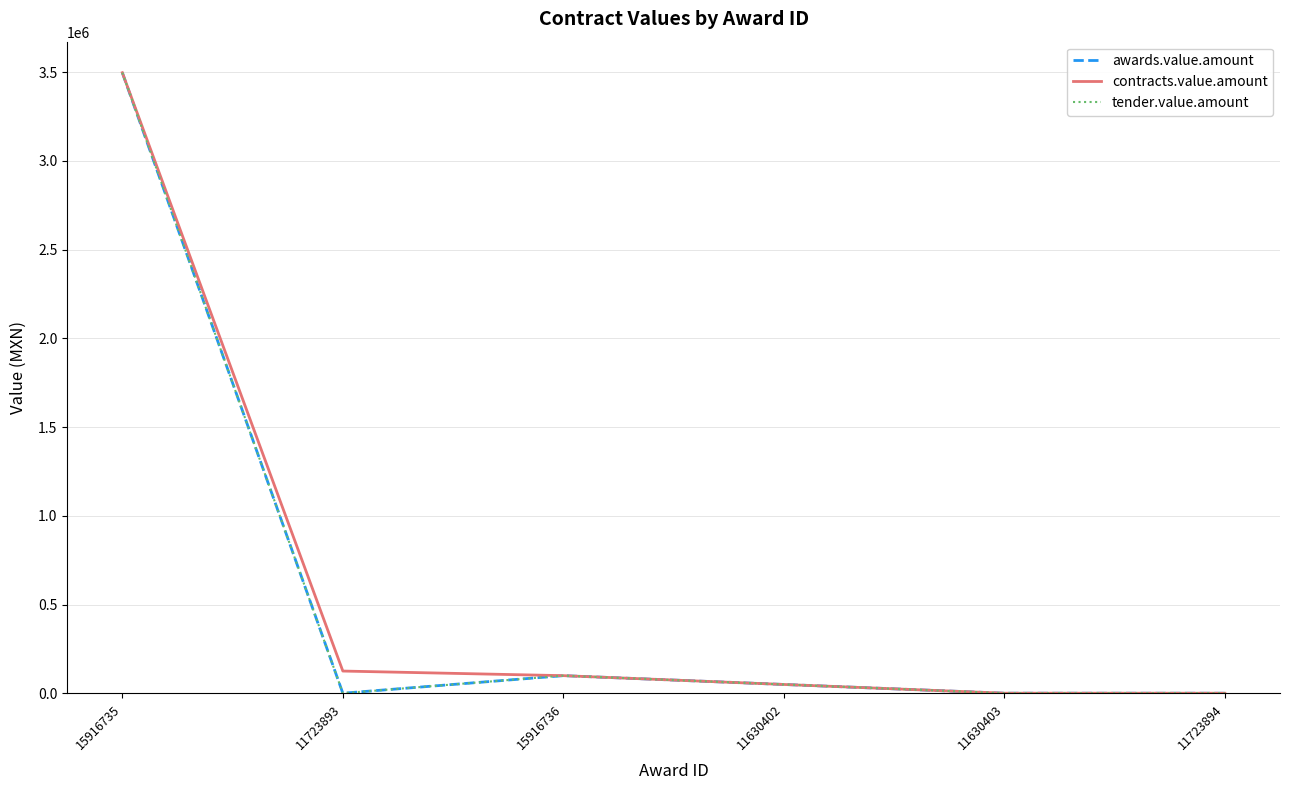

Does the chart have visible grid lines?

Yes